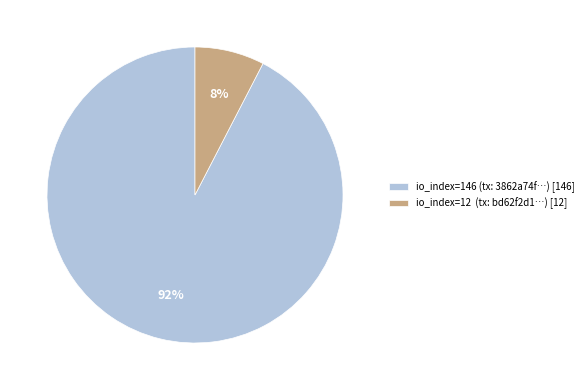

Do io_index=146 (tx: 3862a74f…) [146] and io_index=12 (tx: bd62f2d1…) [12] together represent more than half of the pie?

Yes